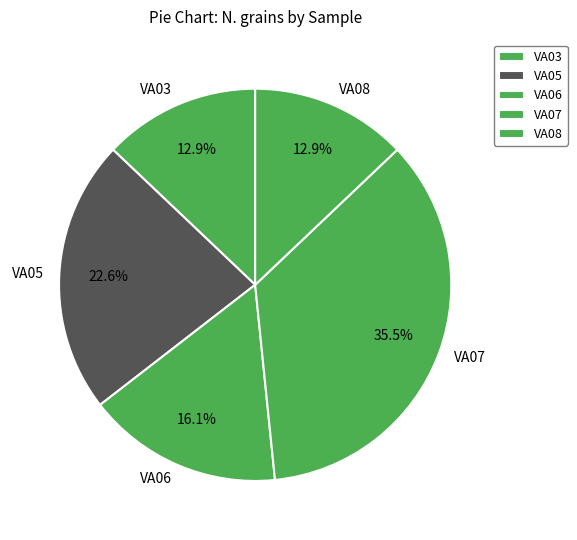

To the nearest percent, what is the combined percentage of VA07 and VA05?

58%